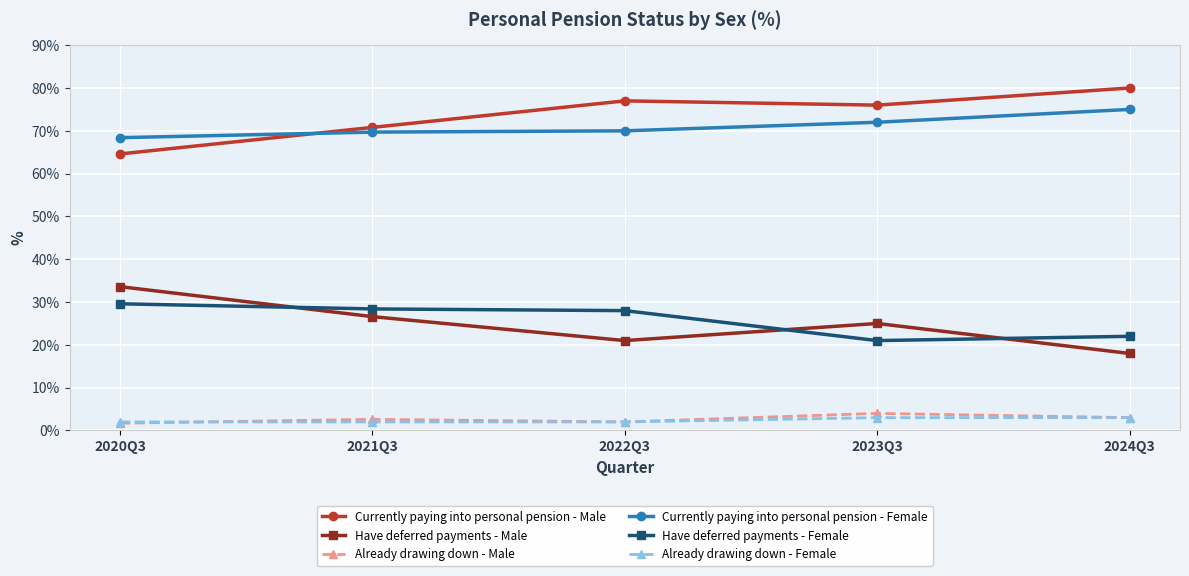

What is the label of the 5th point from the right?

2020Q3